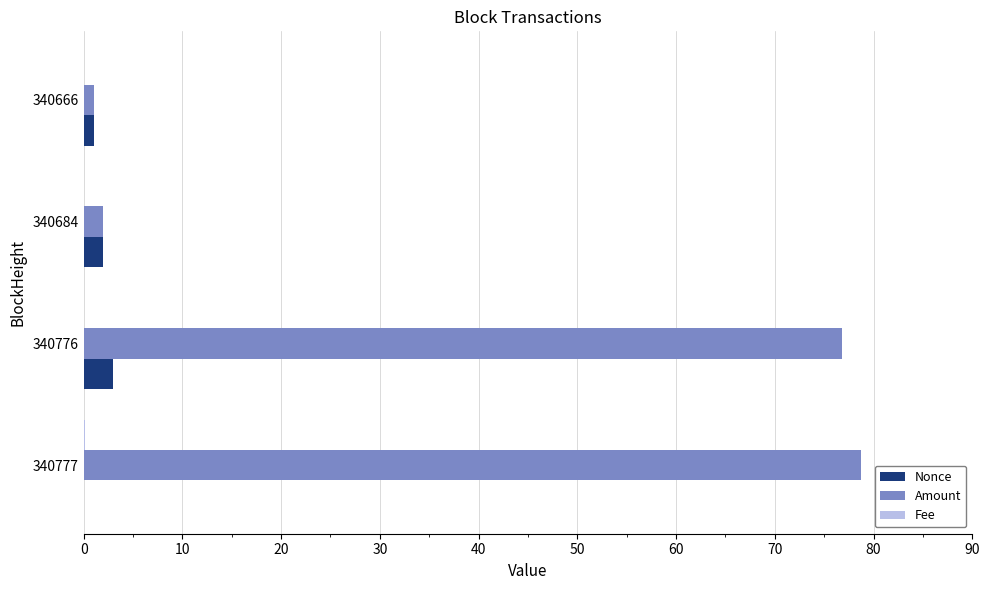

True or false: Nonce has a value of 3.0 at 340776.

True